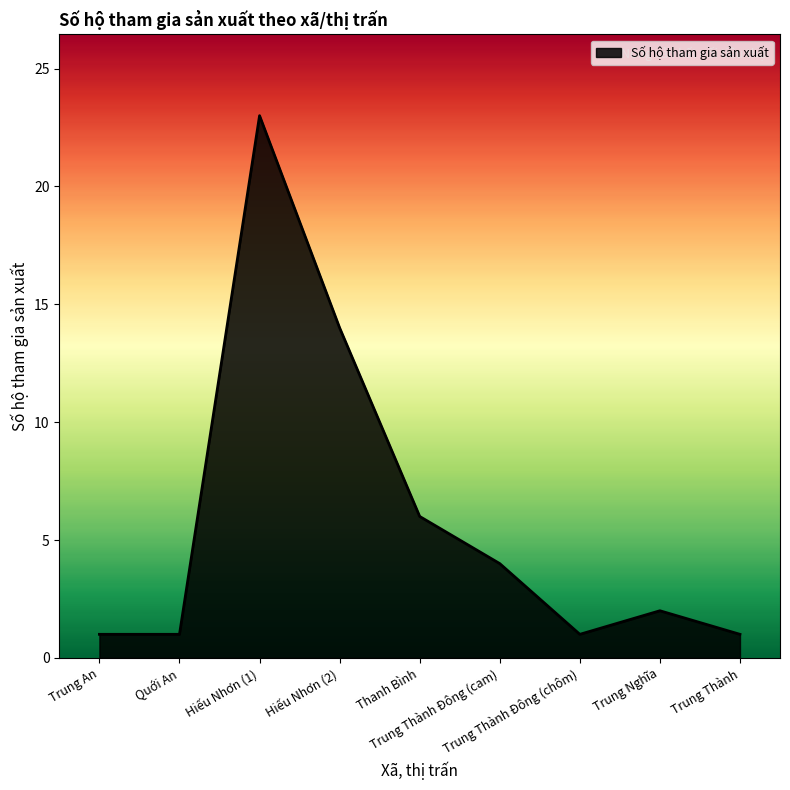

Where does the data first go above 2?

Hiếu Nhơn (1)